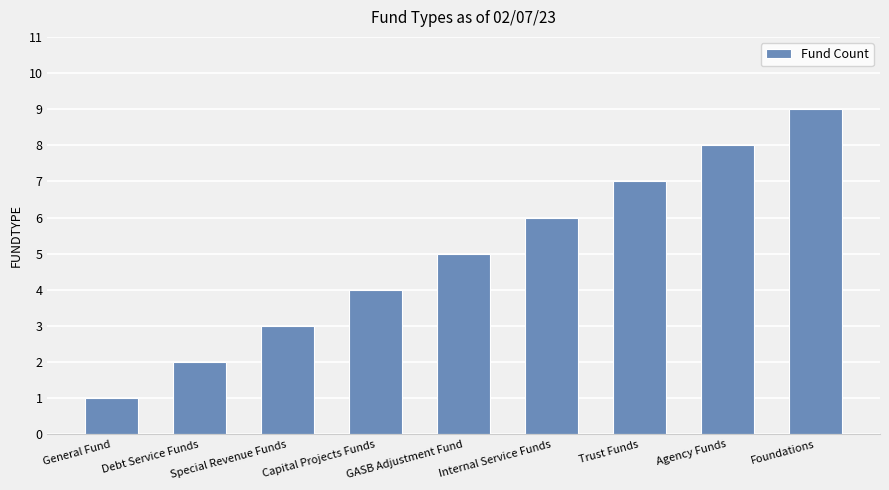

What position from the left is Agency Funds?

8